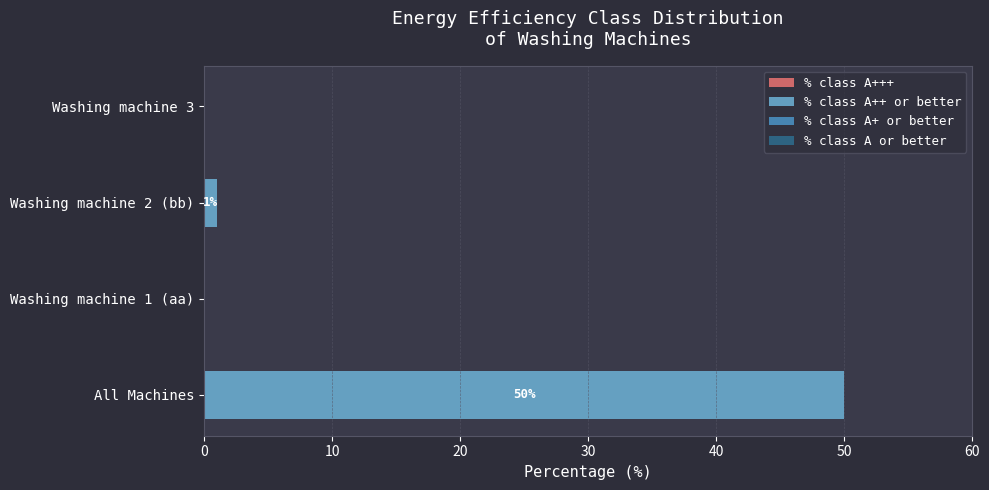

Where is the data nearest to the value 25?

Washing machine 2 (bb)